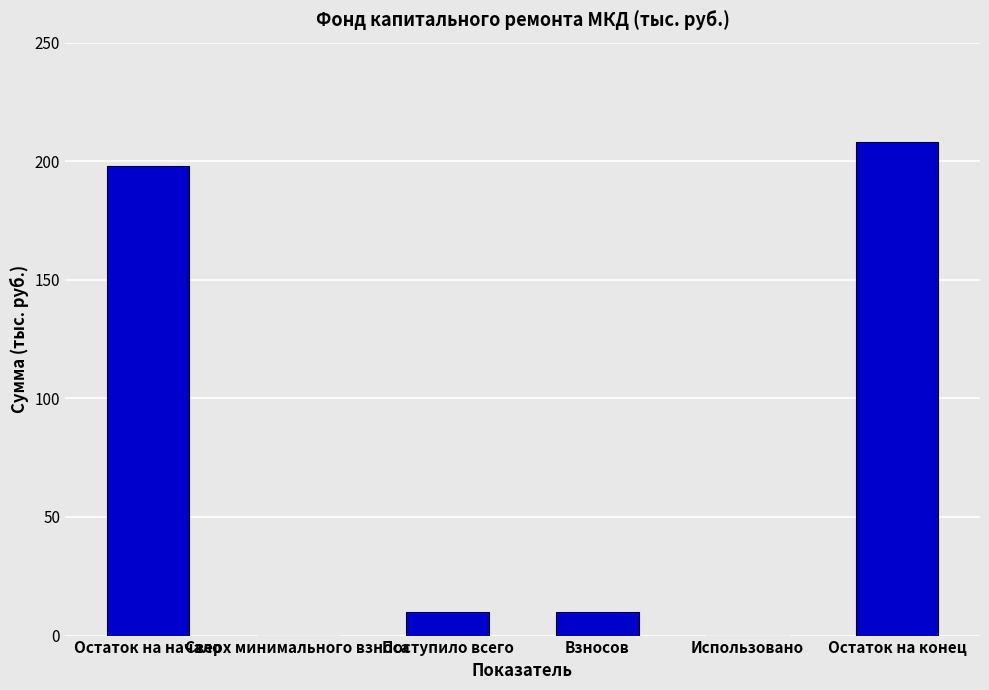

Are the bars horizontal?

No